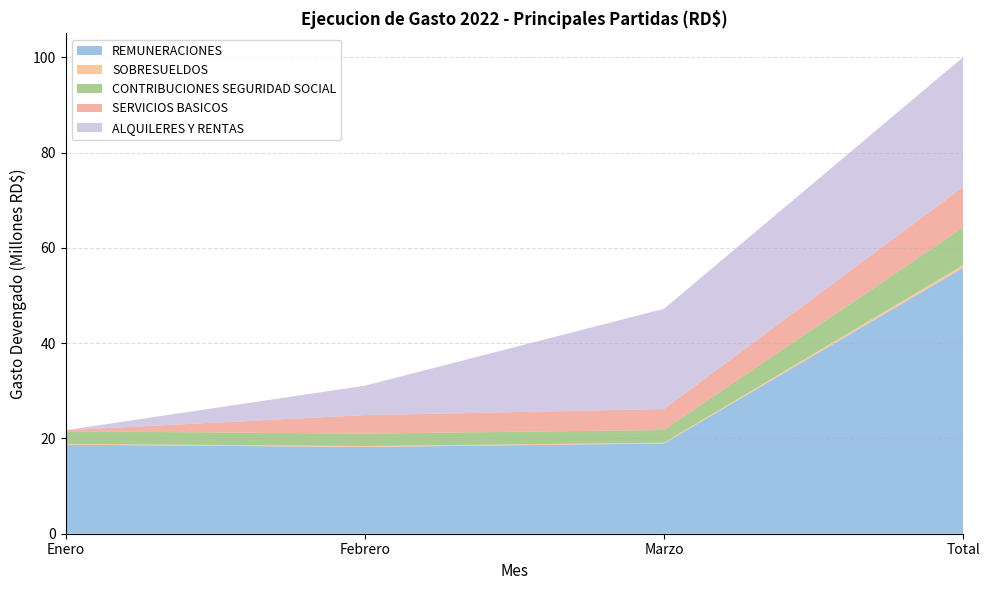

Reading right to left, transcribe all the data shown in this chart.

REMUNERACIONES: Total=55830908.0	Marzo=18936158.1	Febrero=18207500.0	Enero=18687250.0
SOBRESUELDOS: Total=568847.6	Marzo=178400.8	Febrero=209946.8	Enero=180500.0
CONTRIBUCIONES SEGURIDAD SOCIAL: Total=7900860.0	Marzo=2668755.4	Febrero=2599435.6	Enero=2632669.1
SERVICIOS BASICOS: Total=8508215.3	Marzo=4392167.5	Febrero=3874789.6	Enero=241258.3
ALQUILERES Y RENTAS: Total=27244495.3	Marzo=21054007.2	Febrero=6190488.1	Enero=0.0